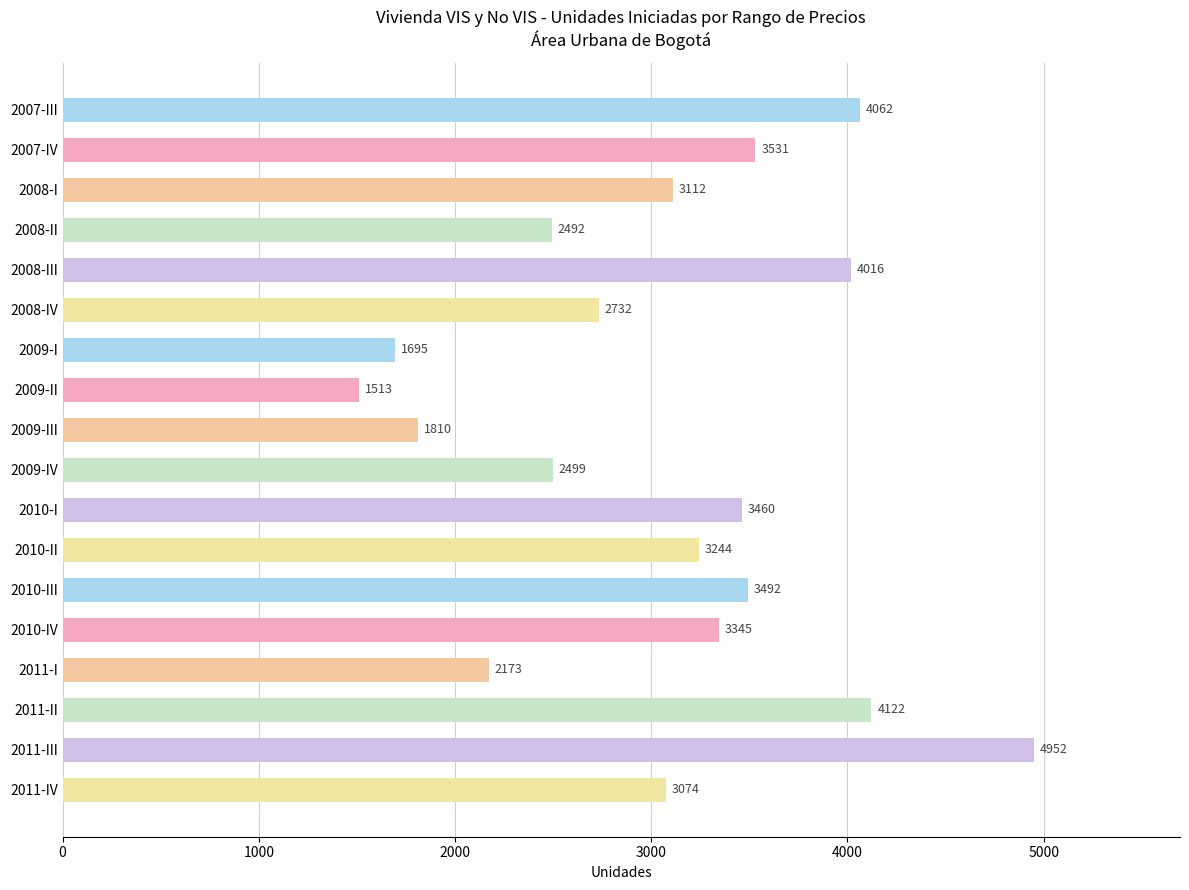

What is the value of the 5th bar from the top?

4016